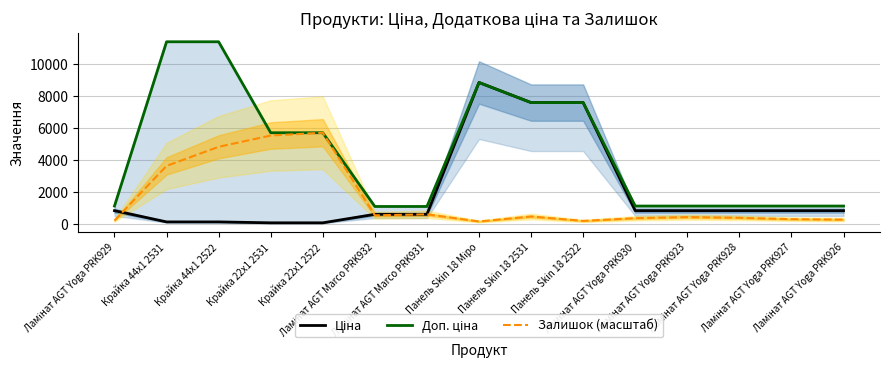

List the series in order of their peak value, lowest first.

Залишок (масштаб), Ціна, Доп. ціна